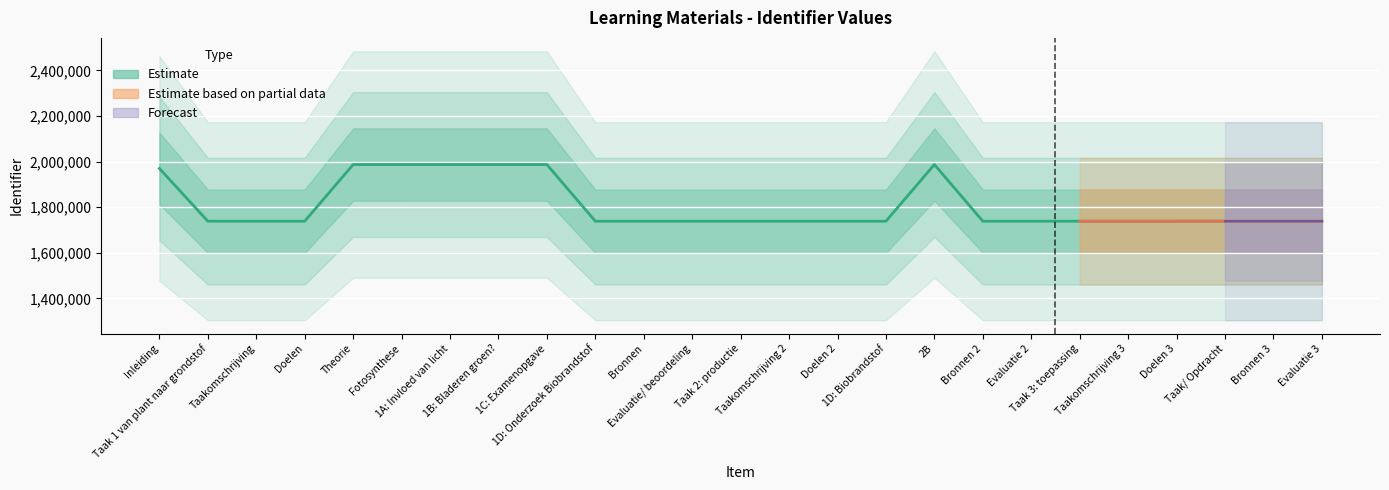

What is the difference between the second highest and second lowest values?

248554